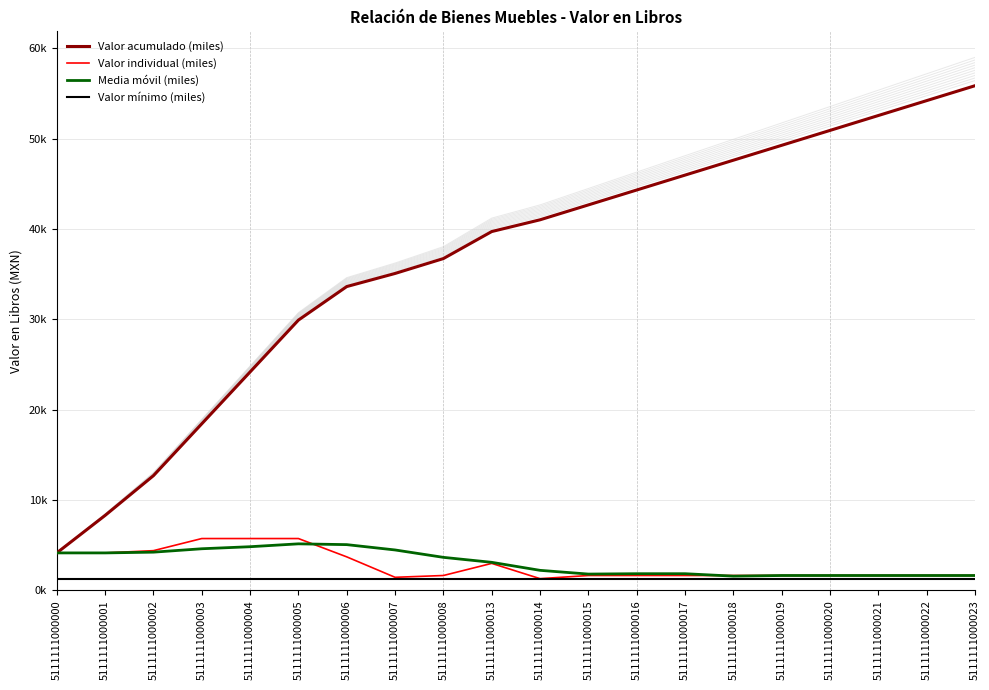

Is it true that Valor acumulado (miles) equals 41.0 at 5111111000014?

True